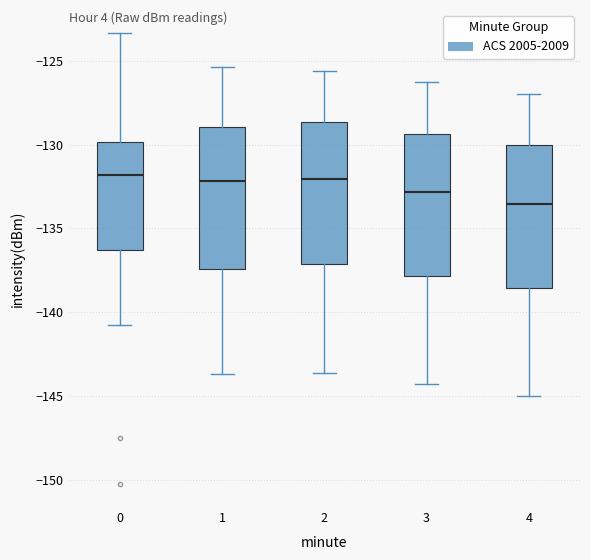

Reading left to right, transcribe this box plot: for each box, give where its median line is, the range the box spans, and where its two whiskers end, as read against the y-axis. The values are not printed on the chart, so give them approximately, as read against the axis.

0: median -132.0, box -136.5 to -130.0, whiskers -141.0 to -123.5
1: median -132.0, box -137.5 to -129.0, whiskers -143.5 to -125.5
2: median -132.0, box -137.0 to -128.5, whiskers -143.5 to -125.5
3: median -133.0, box -138.0 to -129.5, whiskers -144.5 to -126.5
4: median -133.5, box -138.5 to -130.0, whiskers -145.0 to -127.0